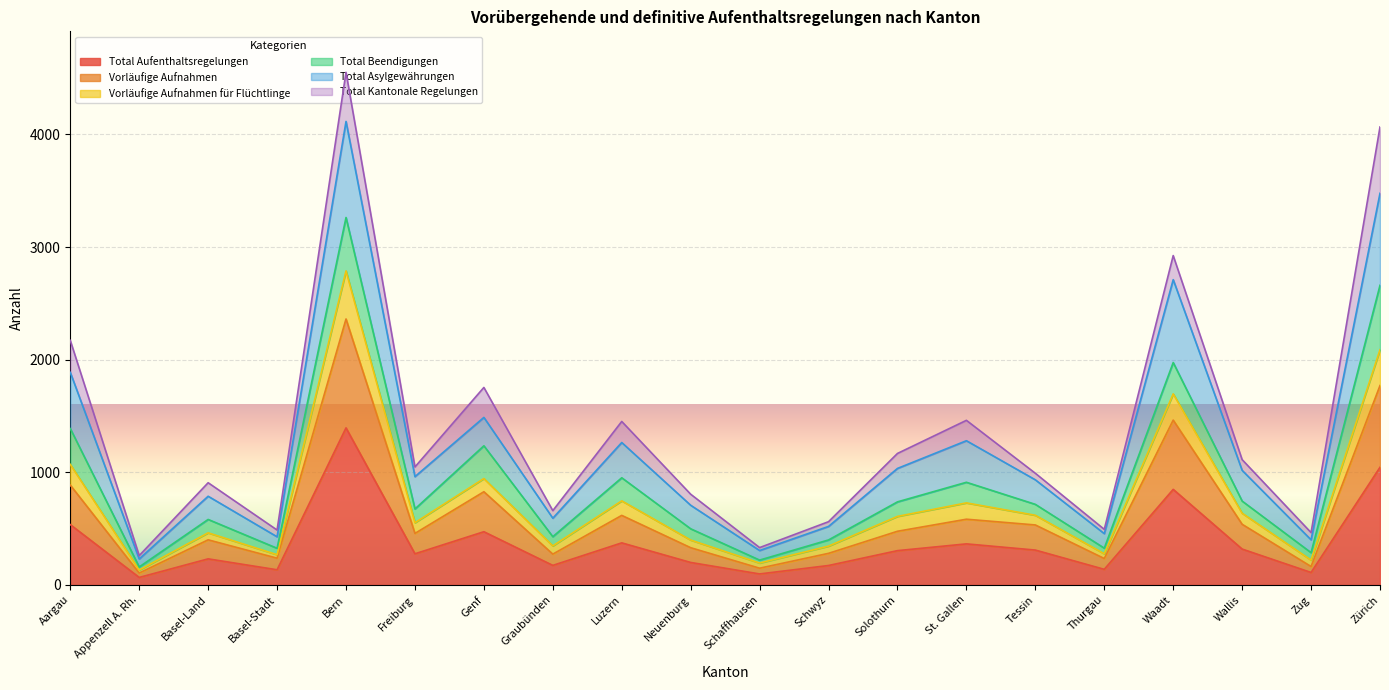

What is the minimum value for Total Asylgewährungen?

230